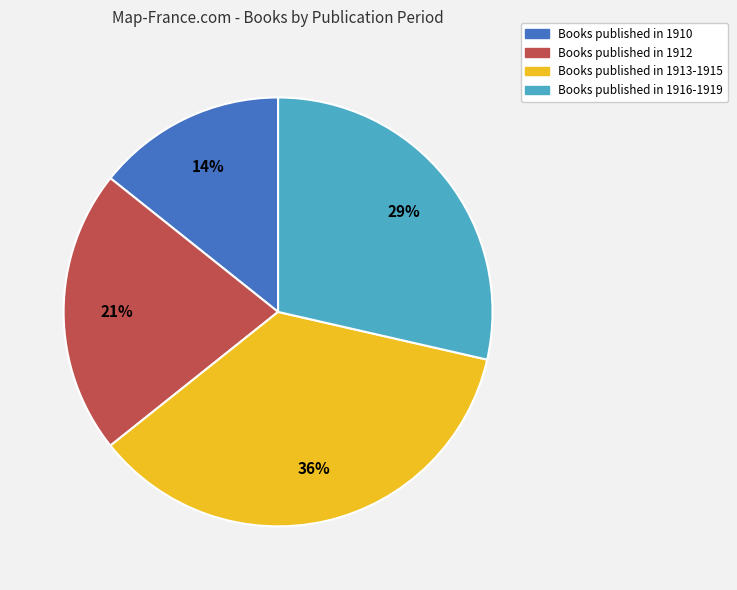

To the nearest percent, what is the difference between the Books published in 1916-1919 and Books published in 1913-1915 slice percentages?

7%